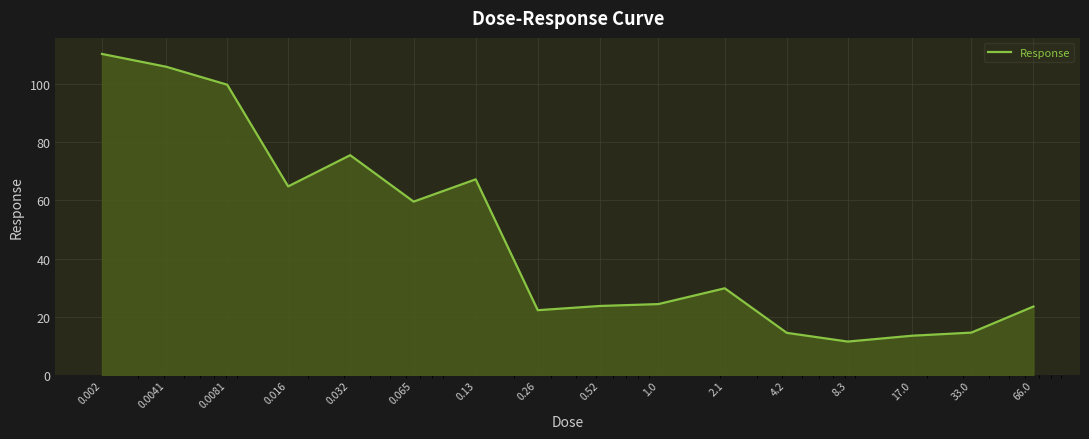

What is the greatest value displayed?

110.3